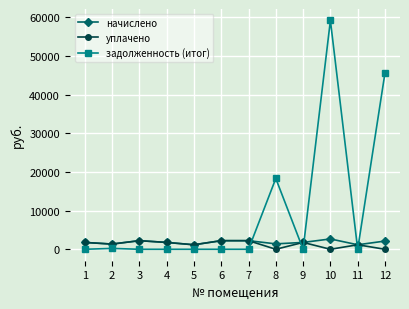

What is the spread (max minus min) of values at 6?

2228.2